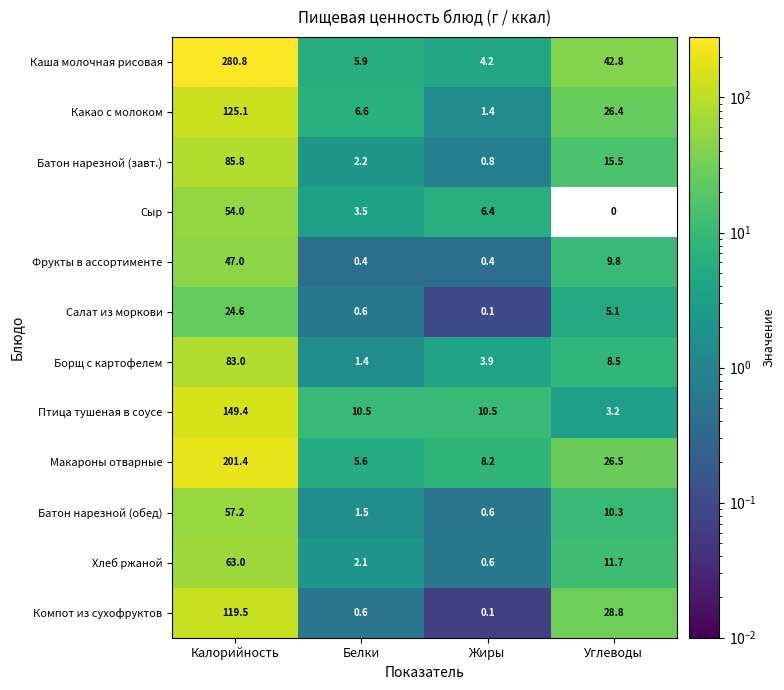

What is the total value across all series at Белки?

40.9